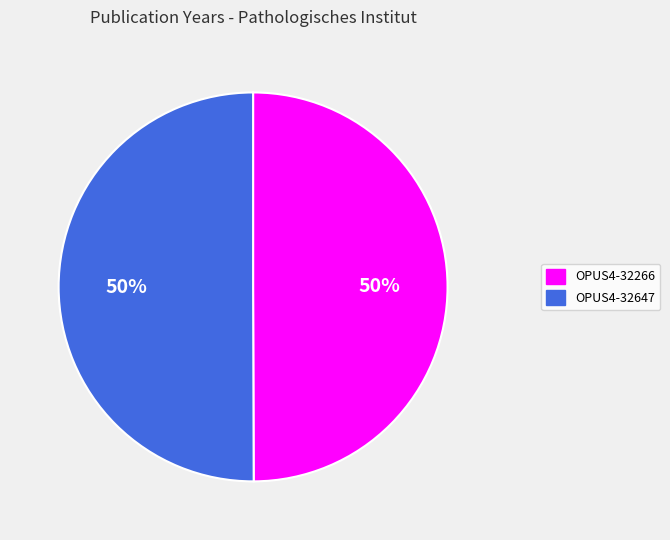

To the nearest percent, what is the average slice percentage?

50%